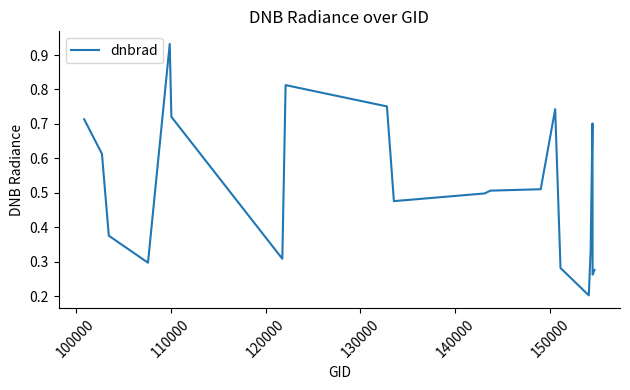

What is the smallest value displayed?

0.2